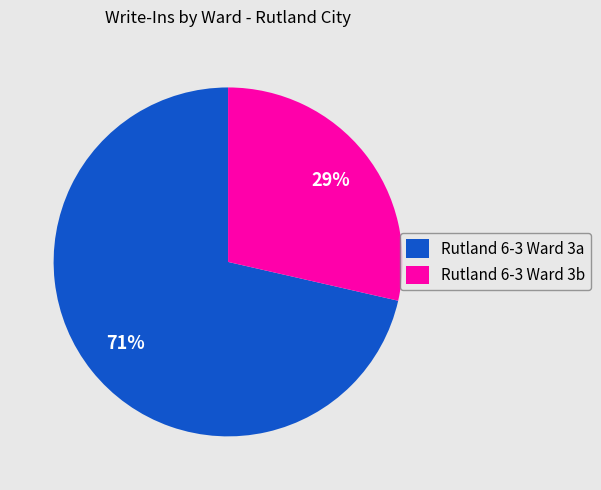

What is the ratio of the value at Rutland 6-3 Ward 3b to the value at Rutland 6-3 Ward 3a?

0.4